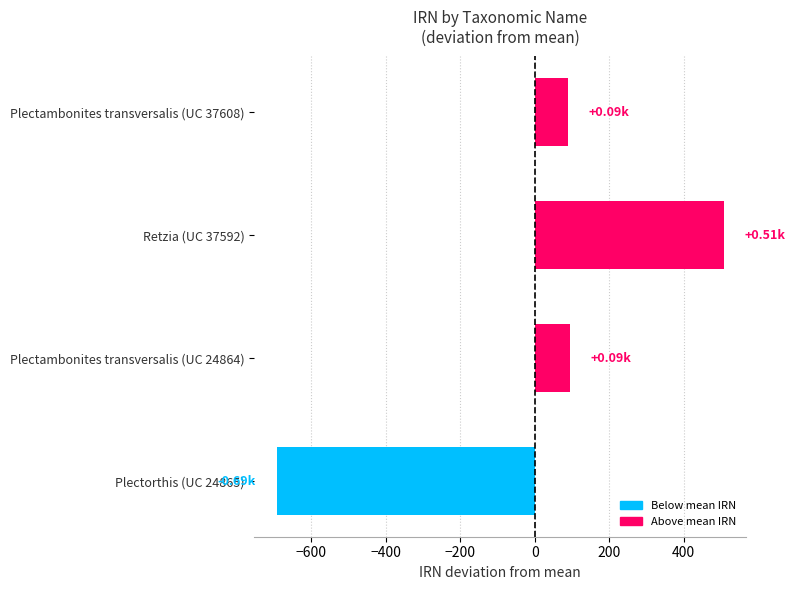

What is the change in value from Retzia (UC 37592) to Plectorthis (UC 24865)?

-1202.0